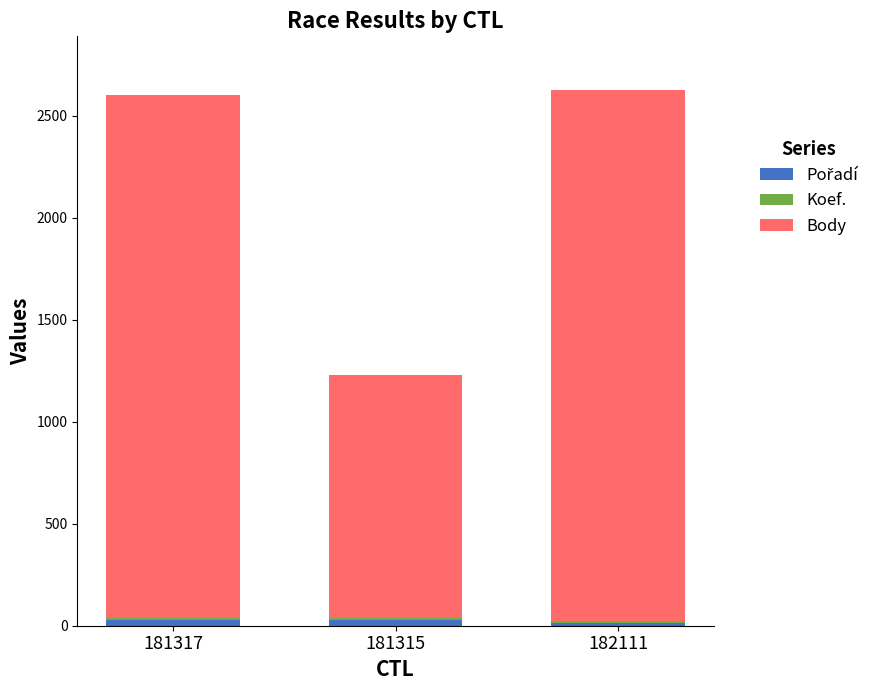

Read the Pořadí value at 181315, to the nearest 10.

30